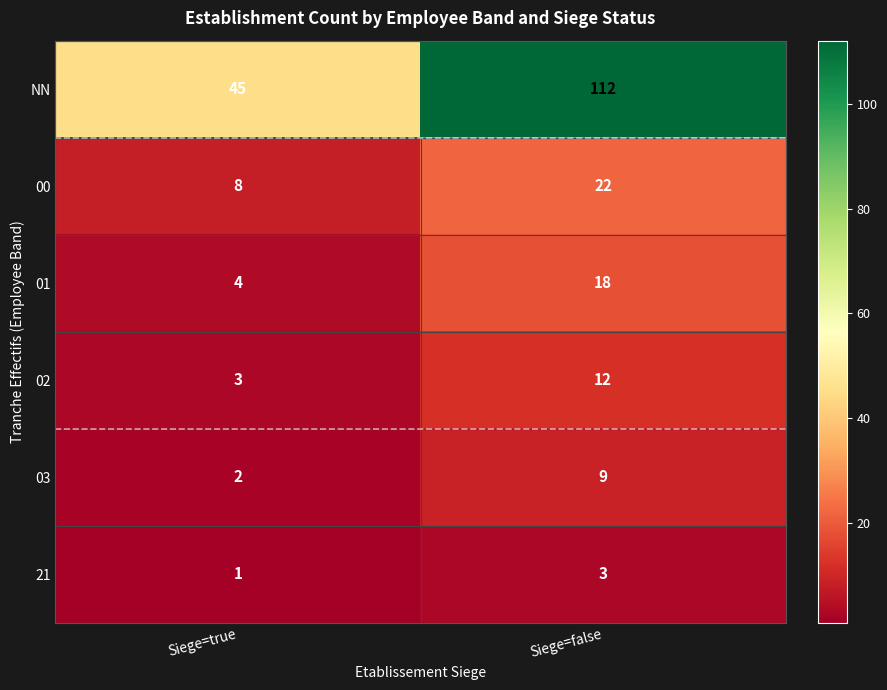

Read the 02 value at Siege=true.

3